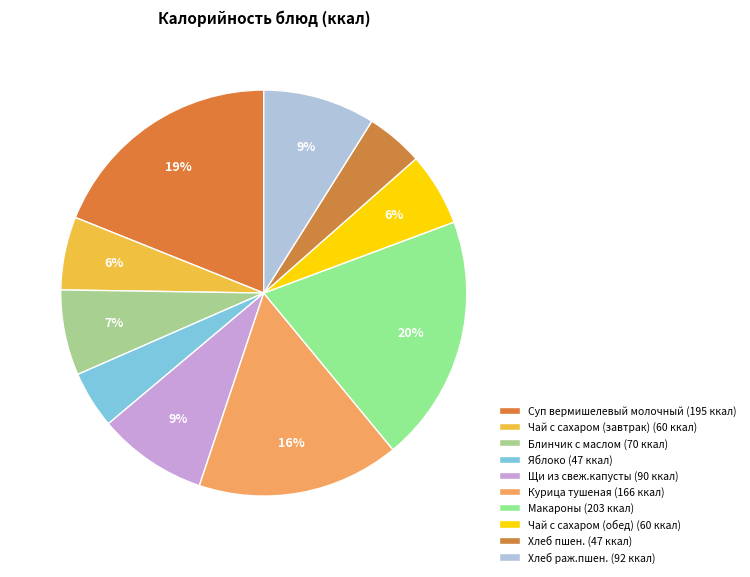

What percentage do Щи из свеж.капусты and Чай с сахаром (обед) together represent?

14.6%